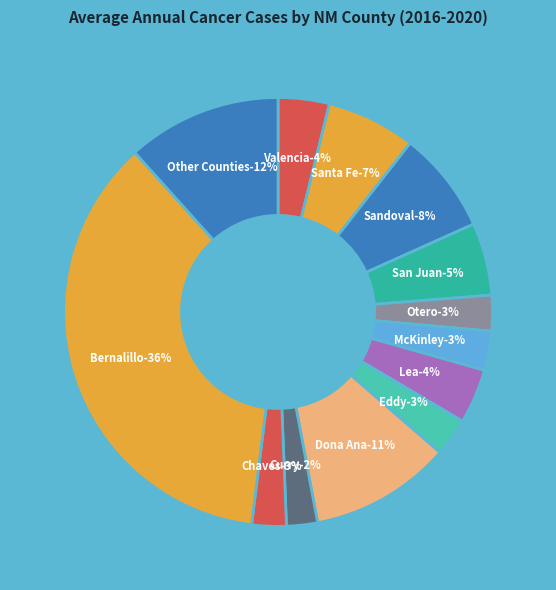

To the nearest percent, what percentage of the pie is Bernalillo?

36%